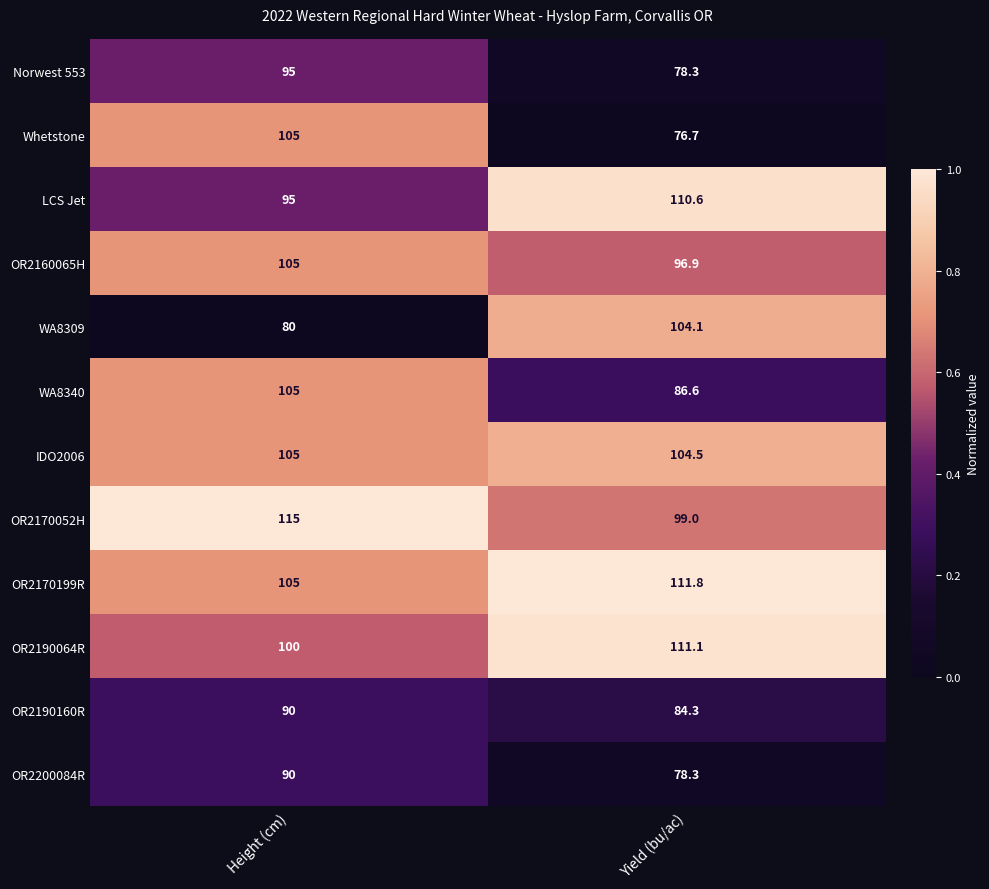

What value does the OR2190160R series have at Height (cm)?

90.0